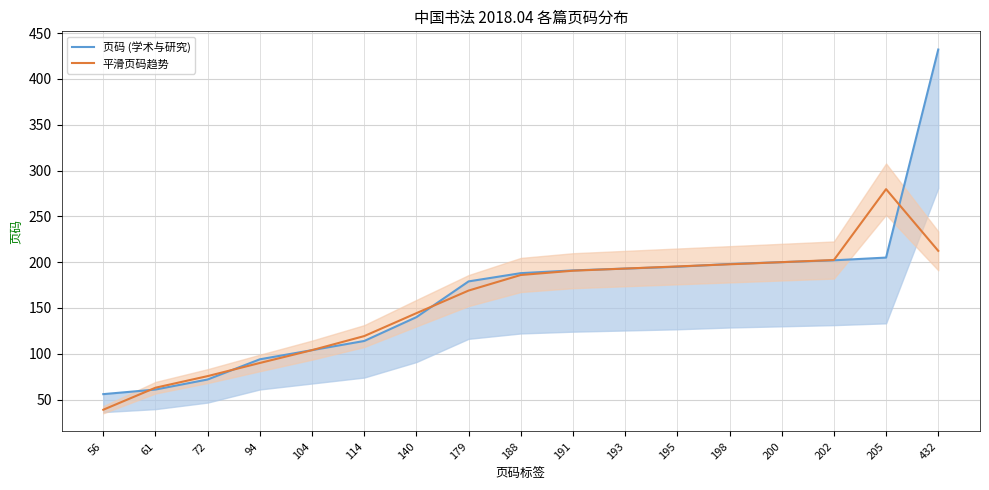

What is the sum of the 页码 (学术与研究) values at 56 and 205?

261.0